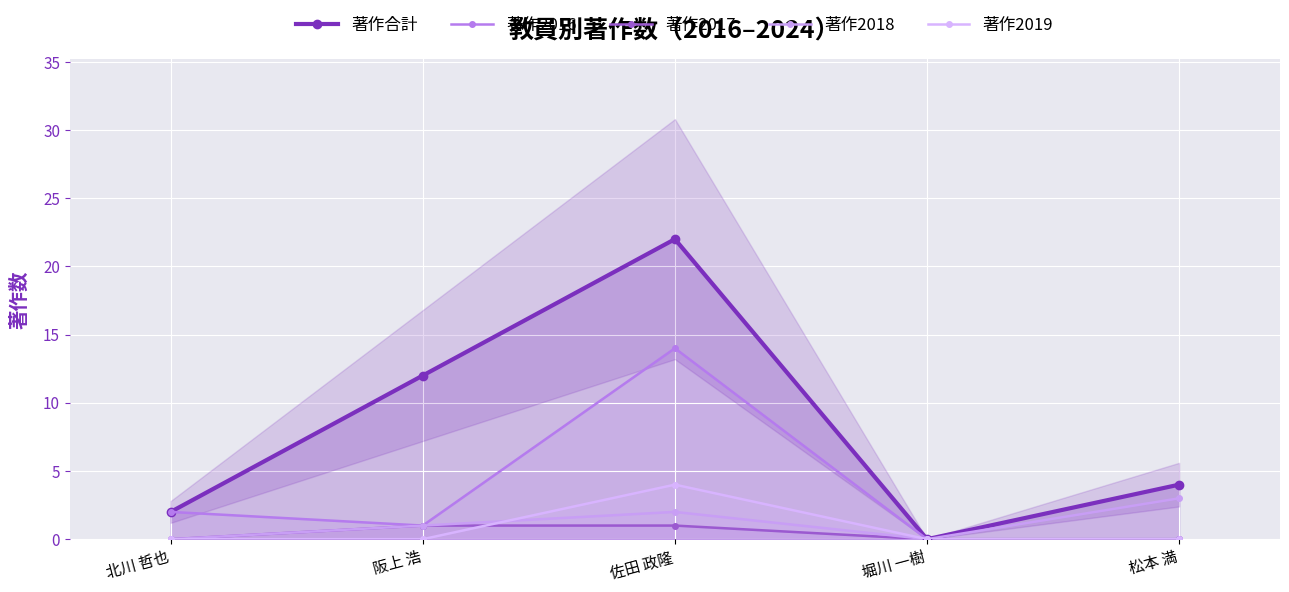

What is the total value across all series at 北川 哲也?

4